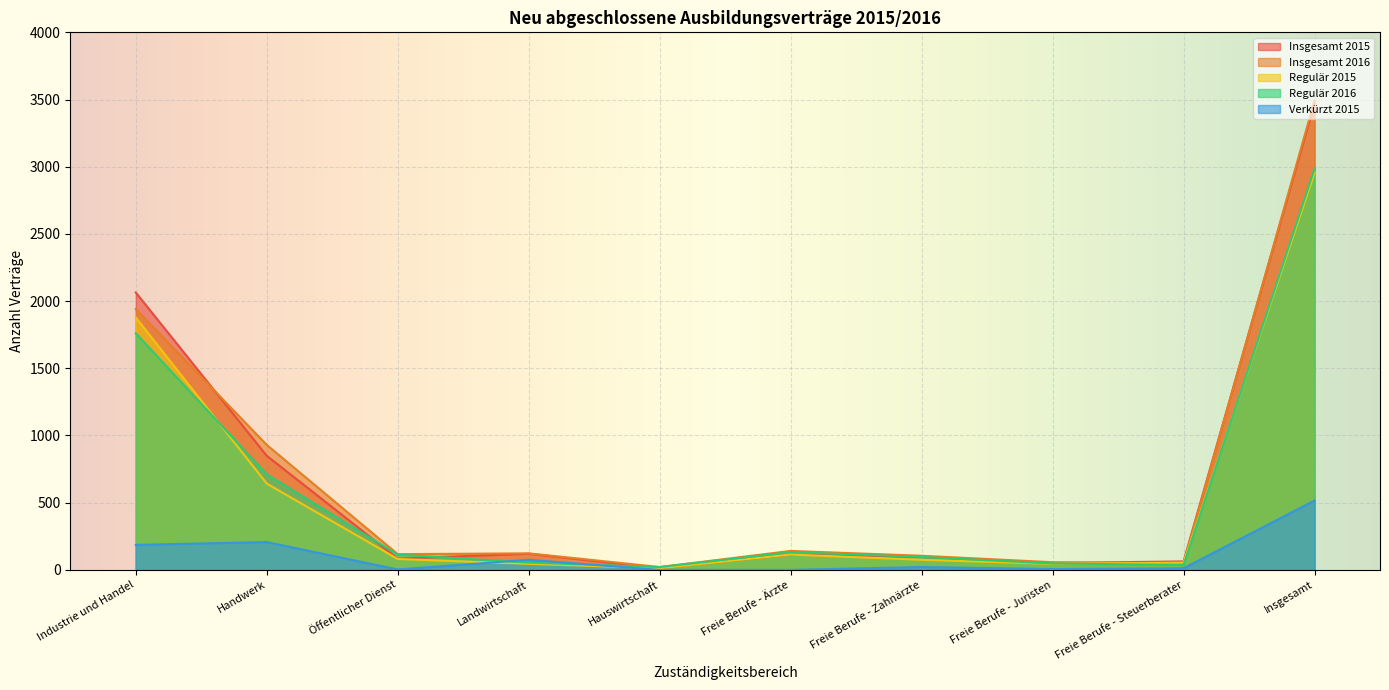

What is the difference between the highest and lowest values at Industrie und Handel?

1878